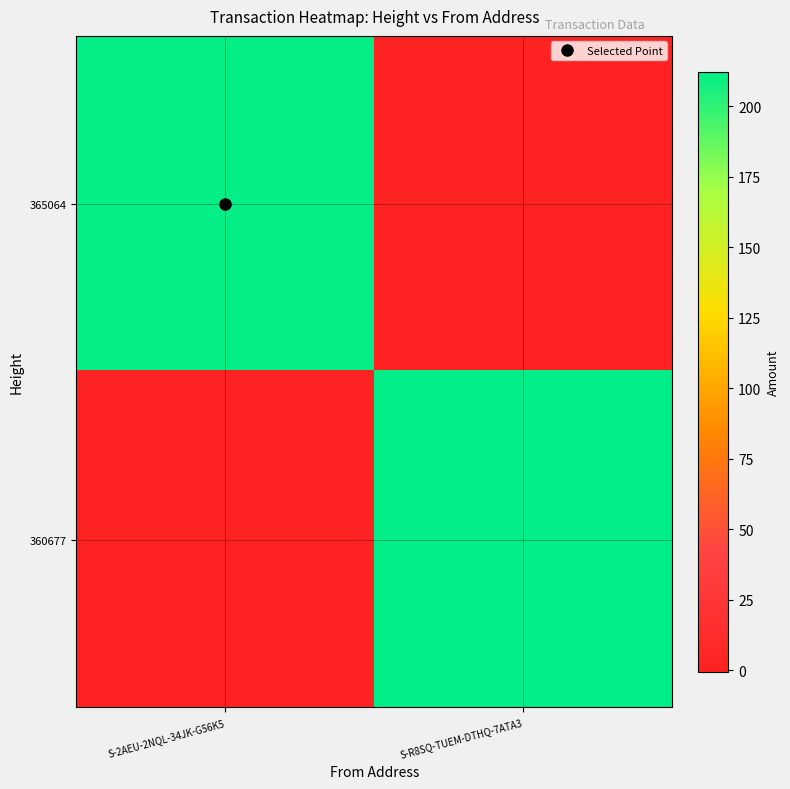

What is the greatest value displayed?

211.7